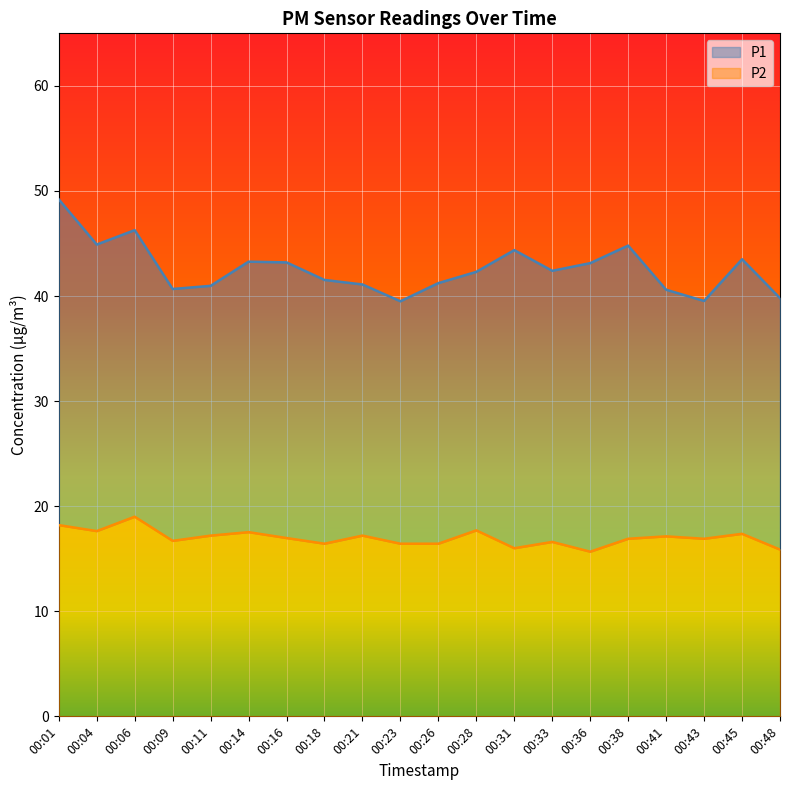

What is the approximate value of P1 at 00:18?

41.5